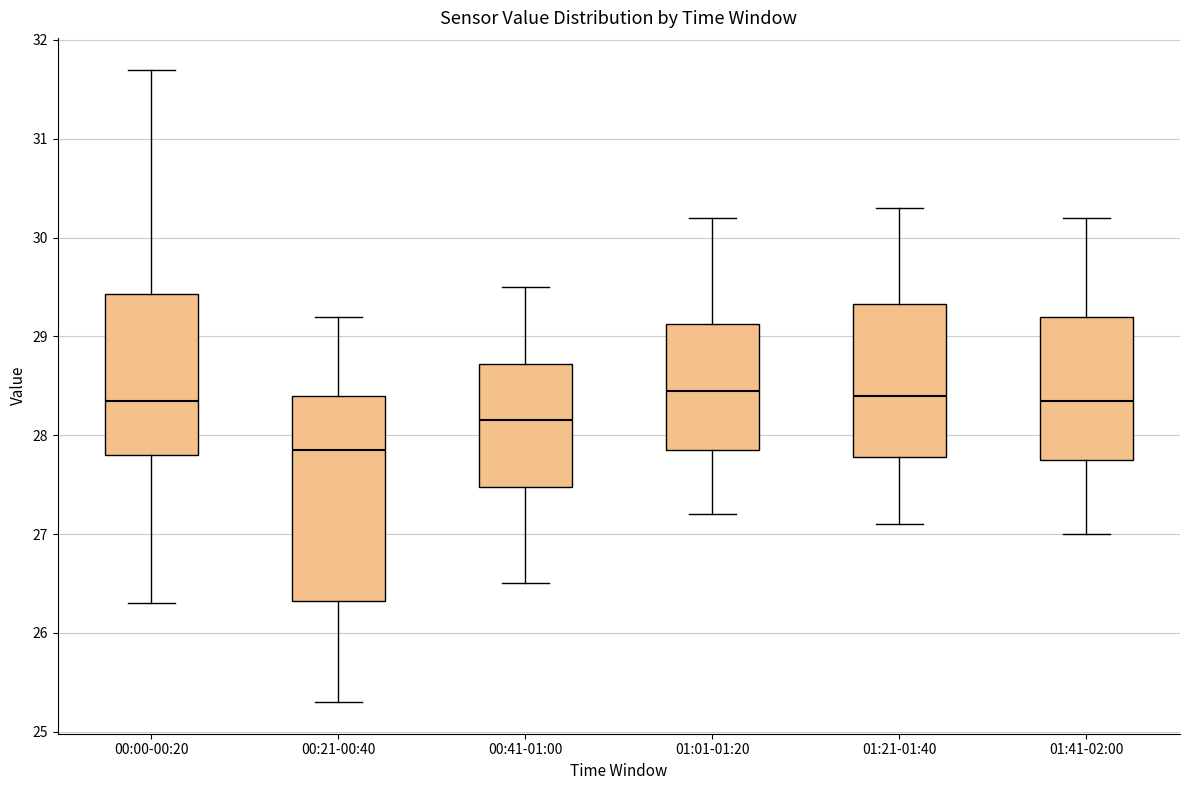

Reading left to right, read every box against the y-axis: the position of its median line, the range the box covers, and the ends of its whiskers. The values are not printed on the chart, so give them approximately, as read against the axis.

00:00-00:20: median 28.4, box 27.8 to 29.4, whiskers 26.3 to 31.7
00:21-00:40: median 27.9, box 26.3 to 28.4, whiskers 25.3 to 29.2
00:41-01:00: median 28.2, box 27.5 to 28.7, whiskers 26.5 to 29.5
01:01-01:20: median 28.5, box 27.9 to 29.1, whiskers 27.2 to 30.2
01:21-01:40: median 28.4, box 27.8 to 29.3, whiskers 27.1 to 30.3
01:41-02:00: median 28.4, box 27.8 to 29.2, whiskers 27.0 to 30.2